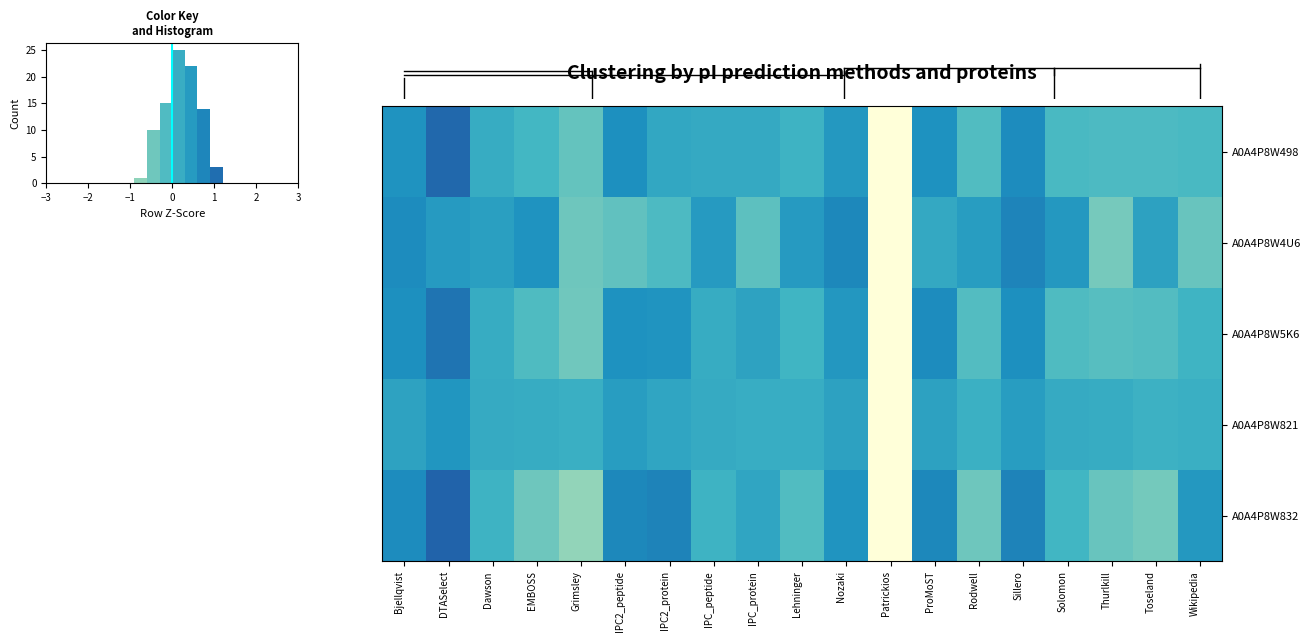

What is the greatest value displayed?

1.2